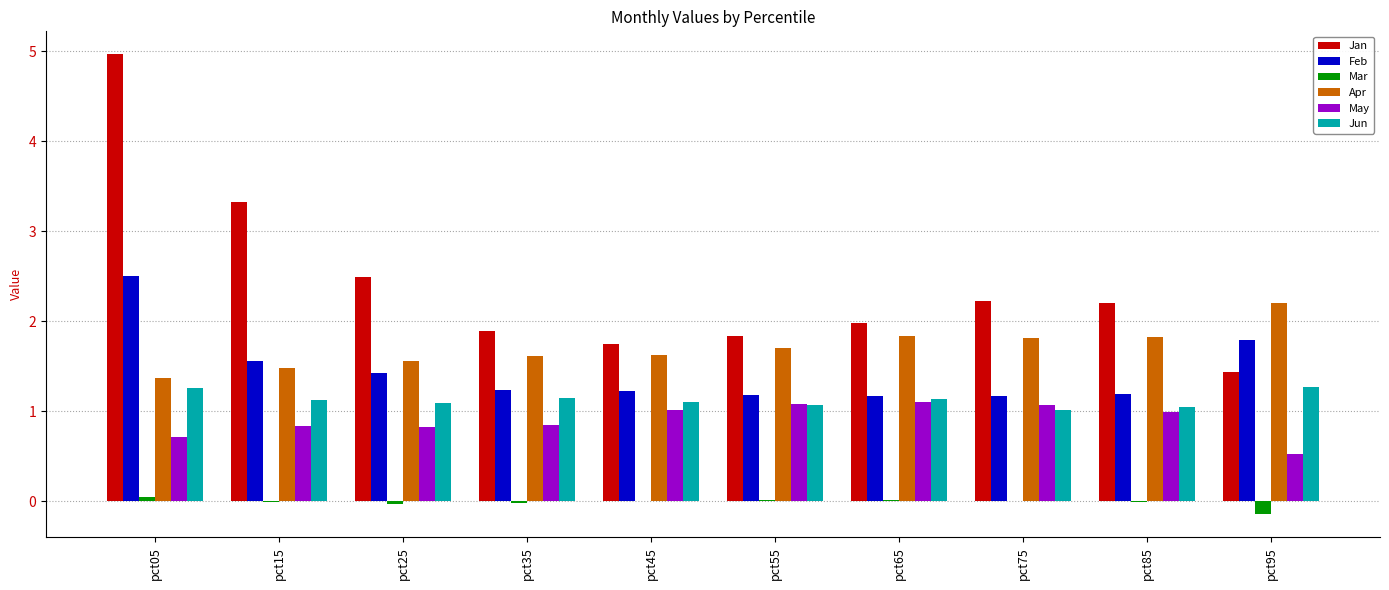

Does the chart contain stacked bars?

No